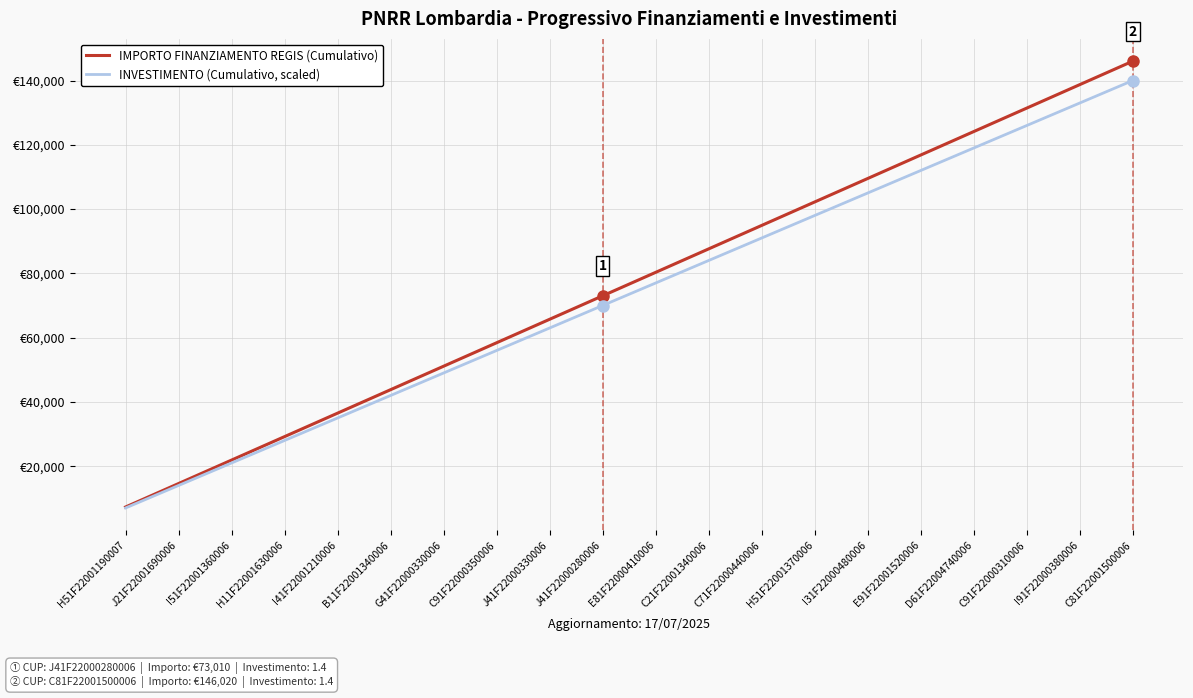

List the labels in order of IMPORTO FINANZIAMENTO REGIS (Cumulativo) value, smallest first.

H51F22001190007, J21F22001690006, I51F22001360006, H11F22001630006, I41F22001210006, B11F22001340006, G41F22000330006, C91F22000350006, J41F22000330006, J41F22000280006, E81F22000410006, C21F22001340006, C71F22000440006, H51F22001370006, I31F22000480006, E91F22001520006, D61F22004740006, C91F22000310006, I91F22000380006, C81F22001500006